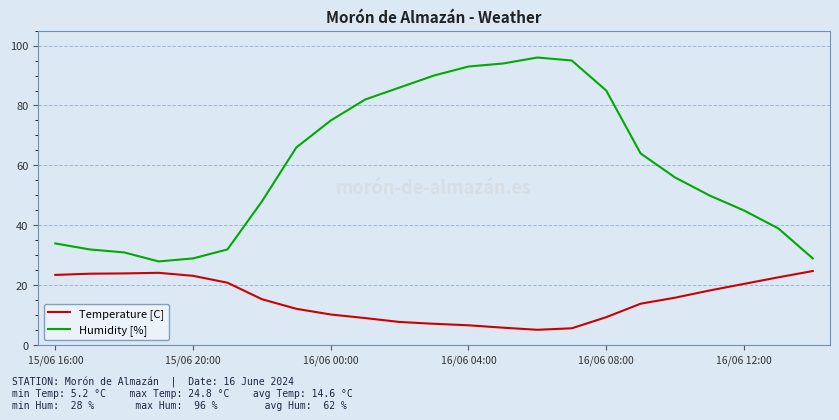

Which series has the largest total across all categories?

Humidity [%]